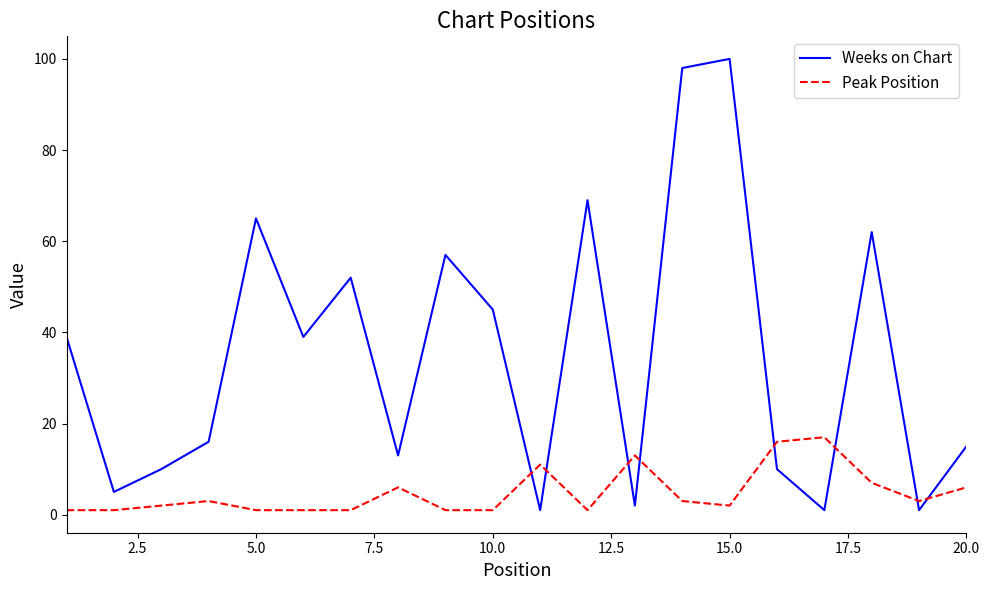

What are all the series names shown in the legend?

Weeks on Chart, Peak Position